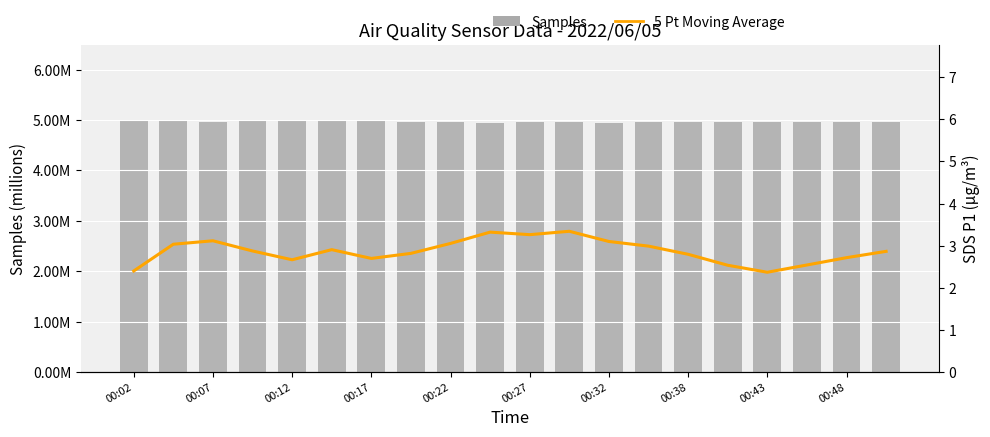

What is the label of the 1st bar from the left?

00:02